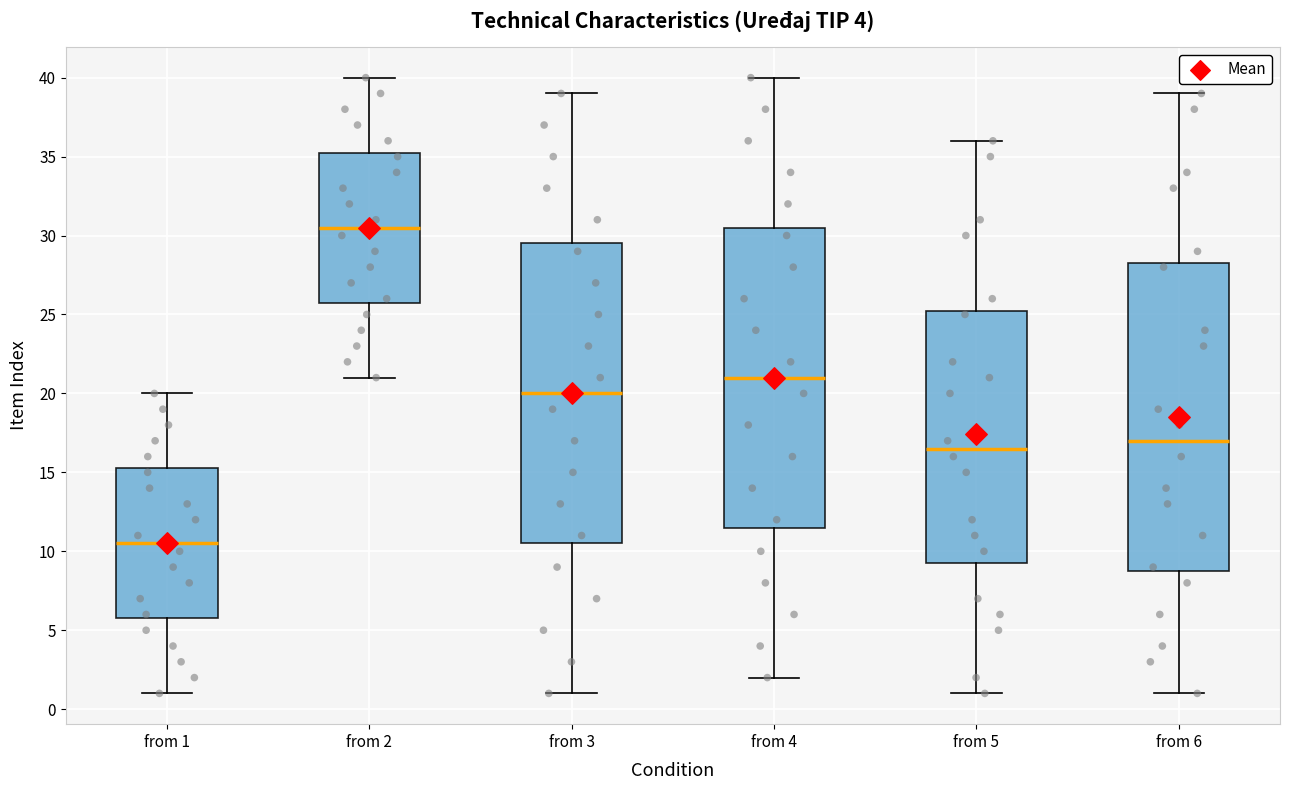

Comparing the boxes themselves (not the whiskers), which one is the tallest?

from 6